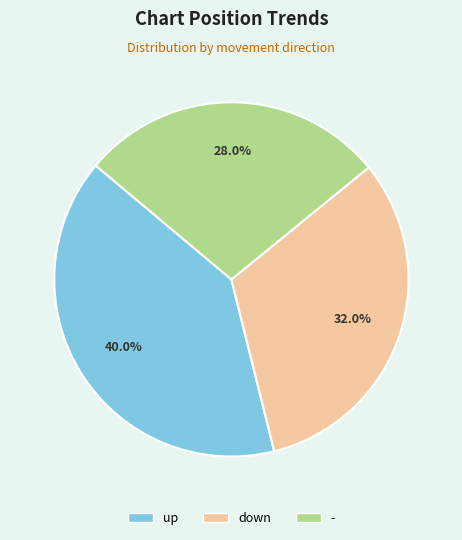

To the nearest percent, what is the difference between the - and up slice percentages?

12%